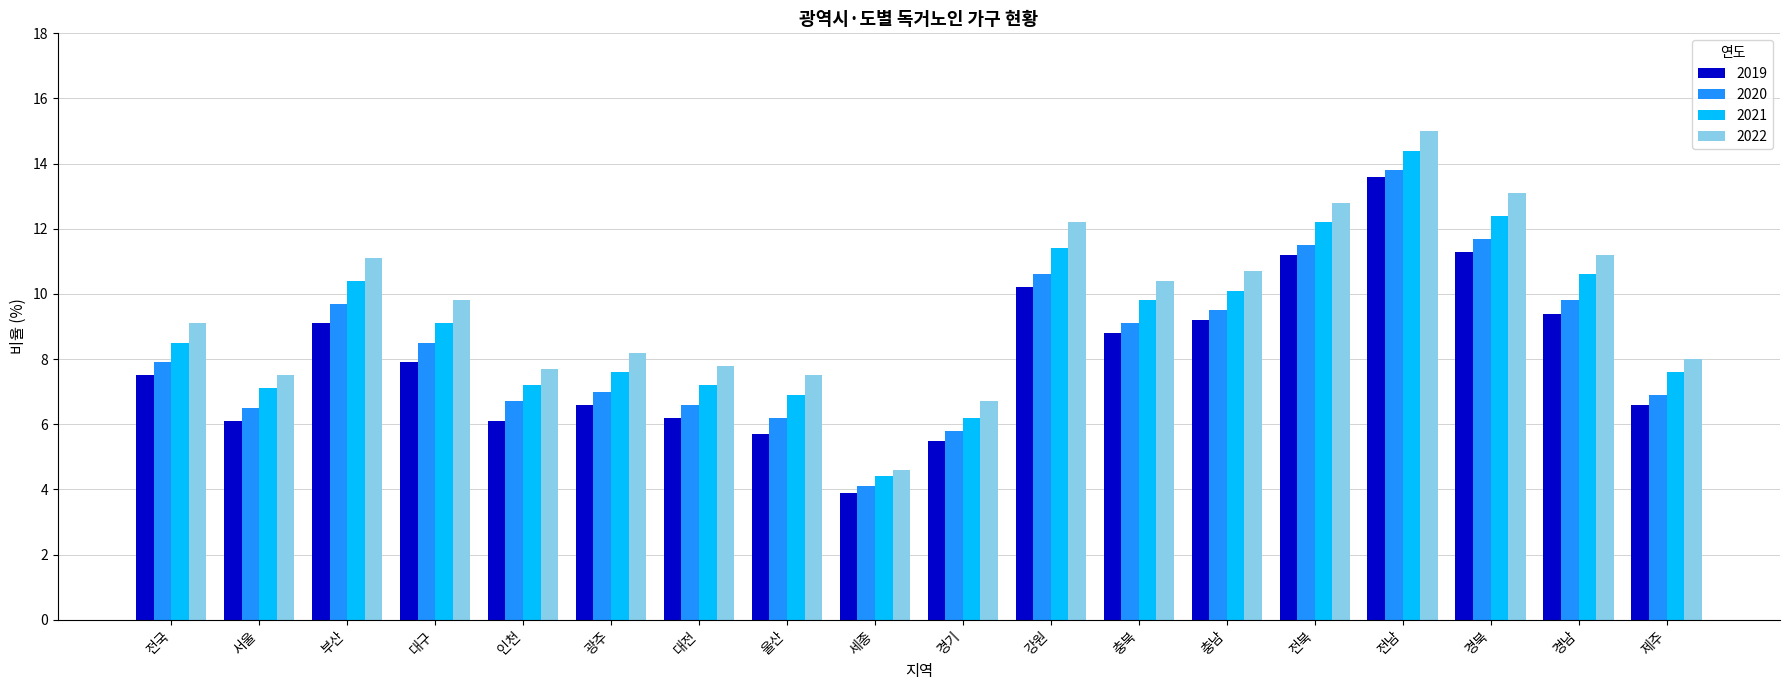

Which series has the largest total across all categories?

2022